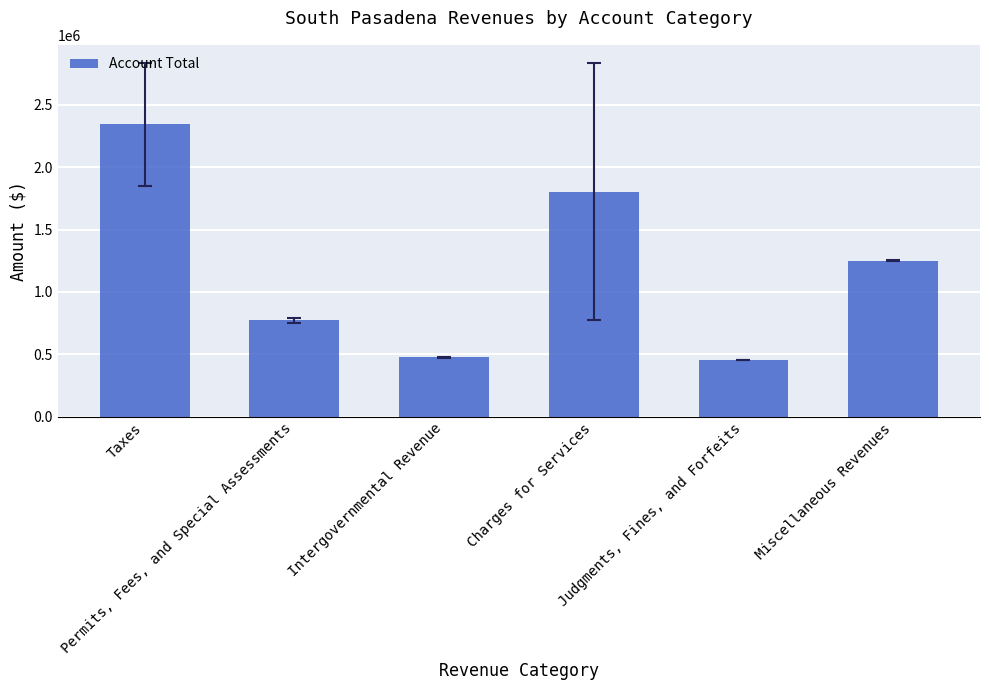

Reading left to right, list all the values displayed in this chart.

Taxes=2344768	Permits, Fees, and Special Assessments=772264	Intergovernmental Revenue=474331	Charges for Services=1803376	Judgments, Fines, and Forfeits=453682	Miscellaneous Revenues=1250848